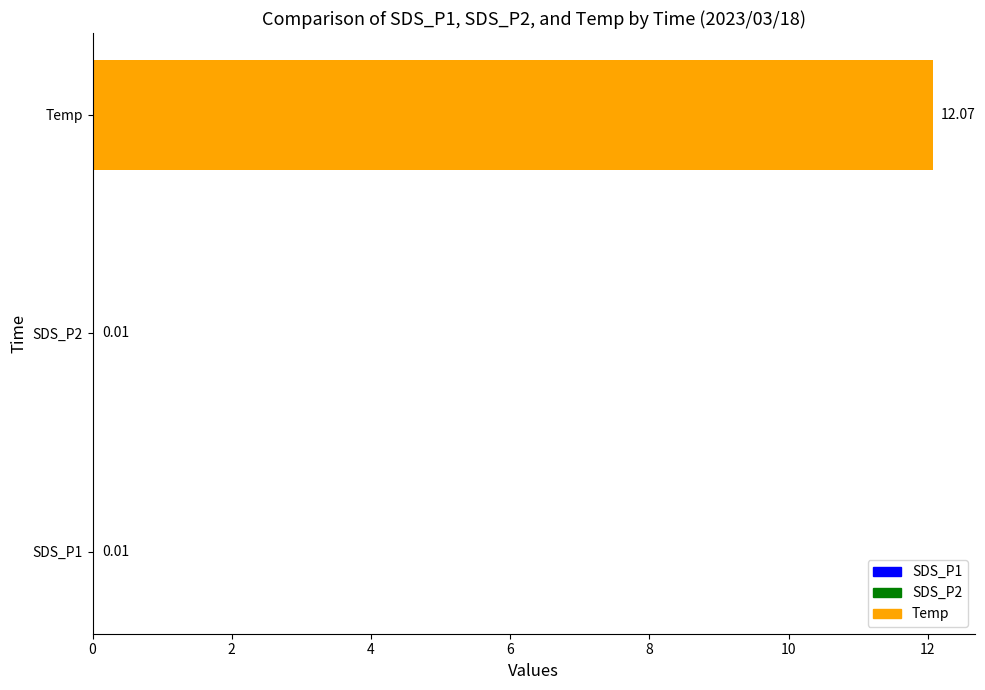

What is the change in value from SDS_P1 to Temp?

+12.1